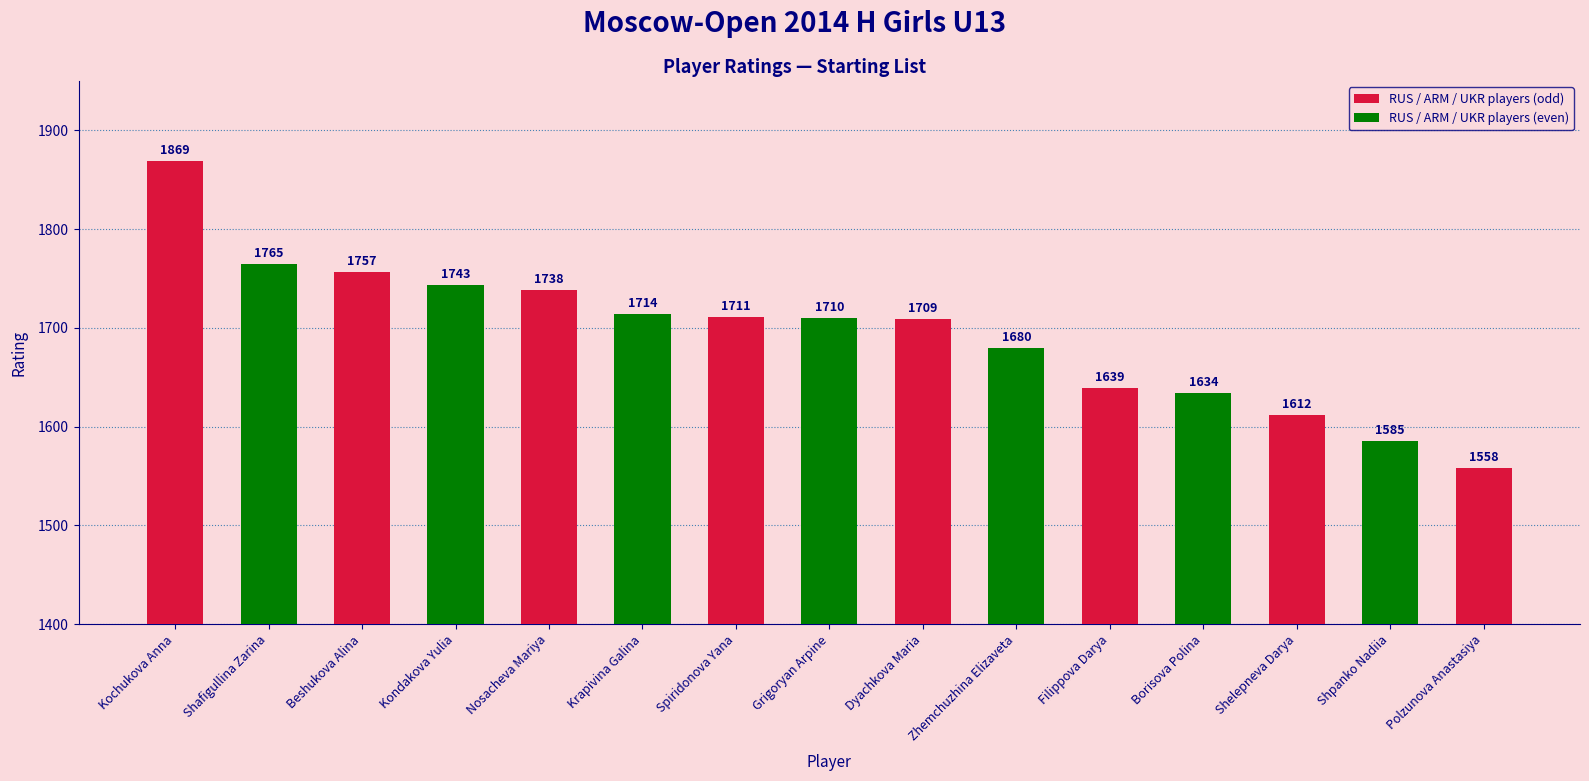

How many values are below 1710?

7